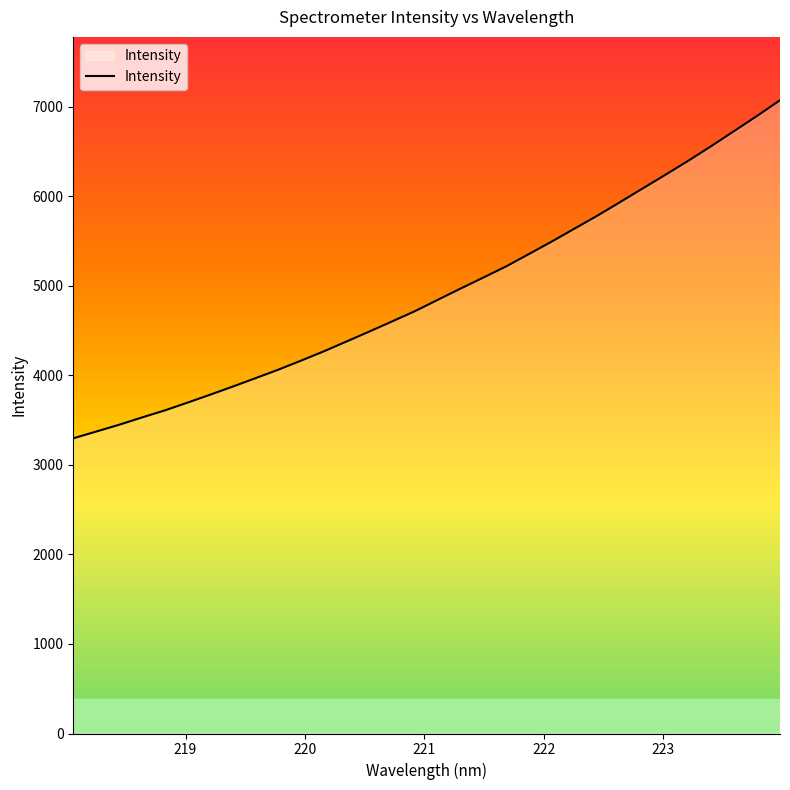

What is the minimum value shown in the chart?

3297.7